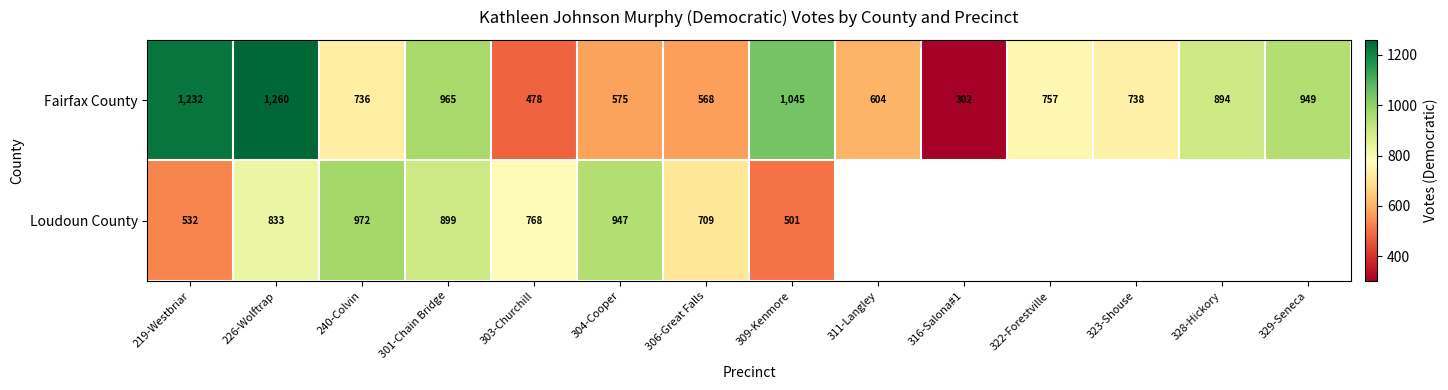

Between 309-Kenmore and 219-Westbriar, which is larger?

219-Westbriar